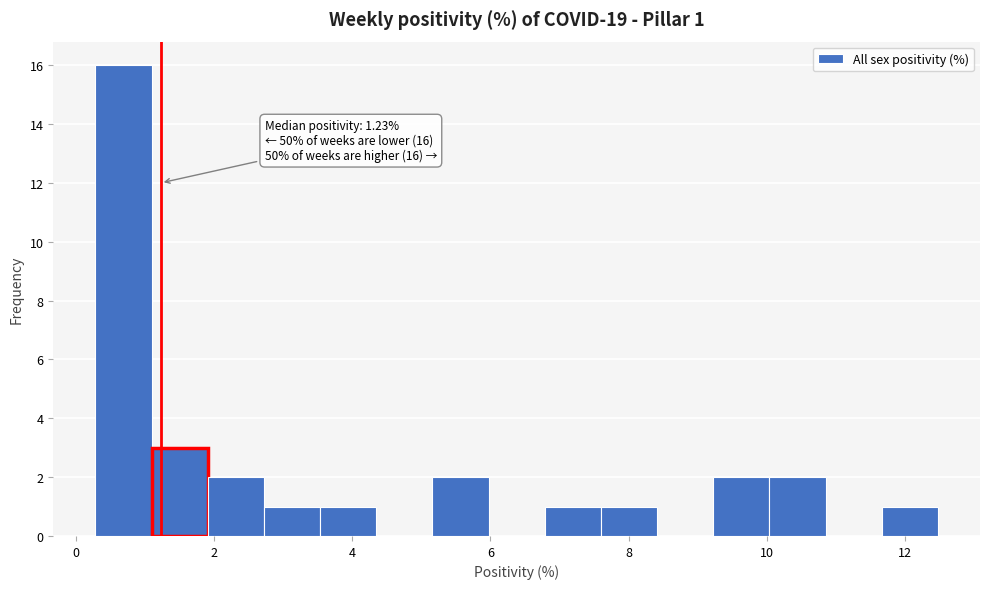

Over which range of the x-axis is the bar tallest?

0.2 to 1.0